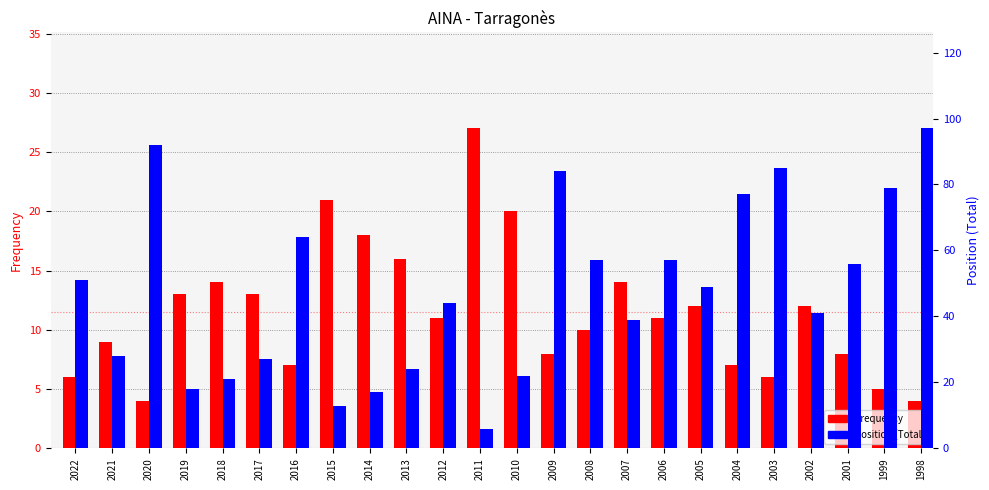

The Position (Total) series shows 73 at 2012. True or false?

False